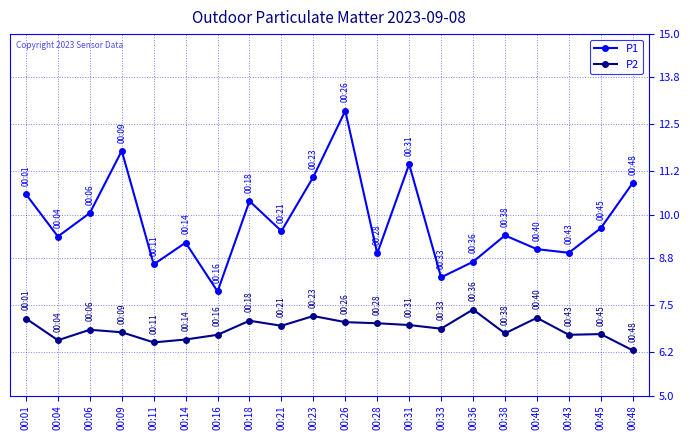

How many lines are shown in the chart?

2